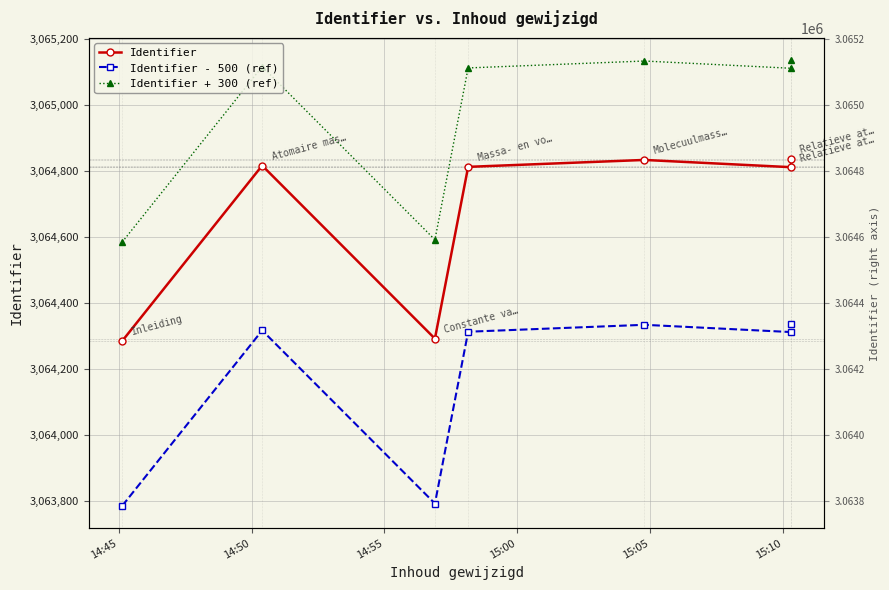

What is the smallest value displayed?

3063785